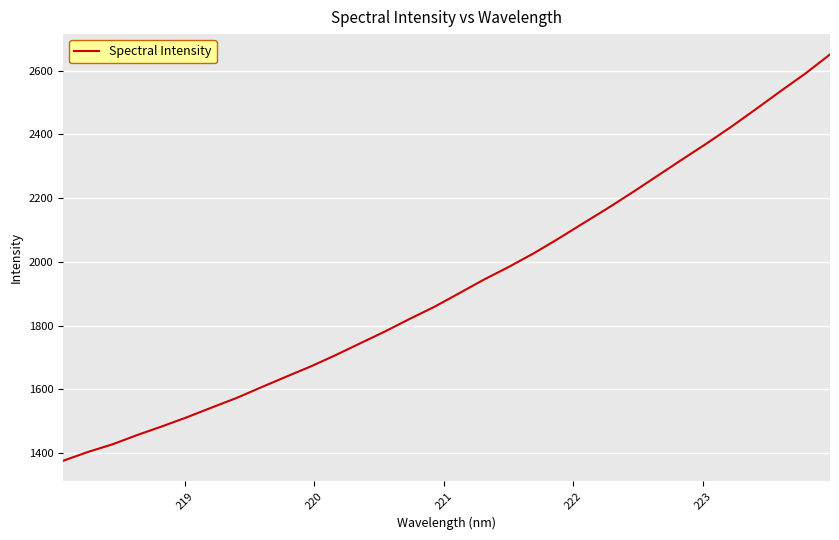

What is the difference between the maximum and minimum values?

1275.7